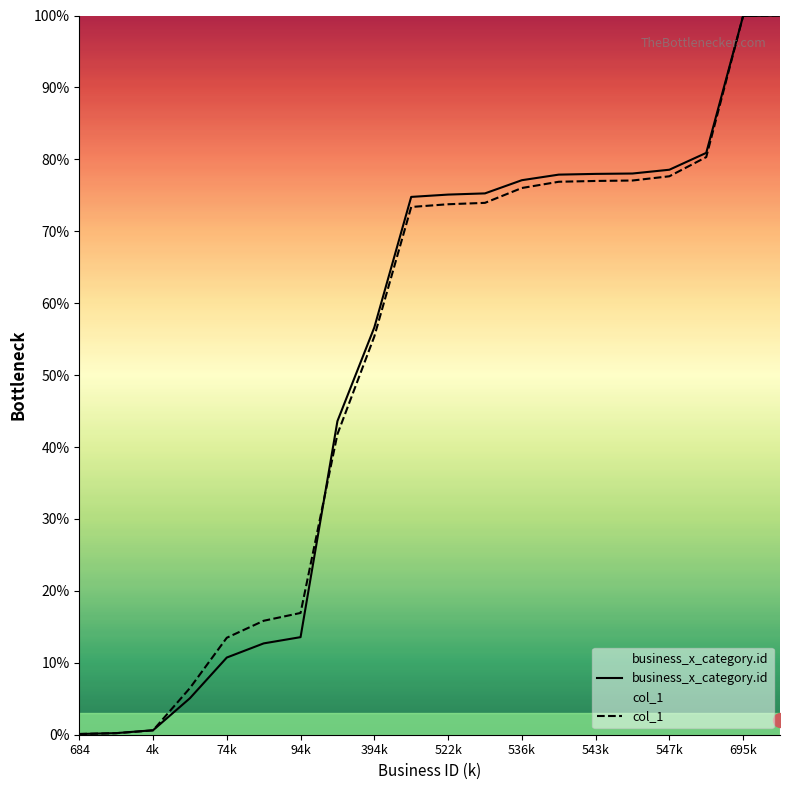

Does the chart have visible grid lines?

No